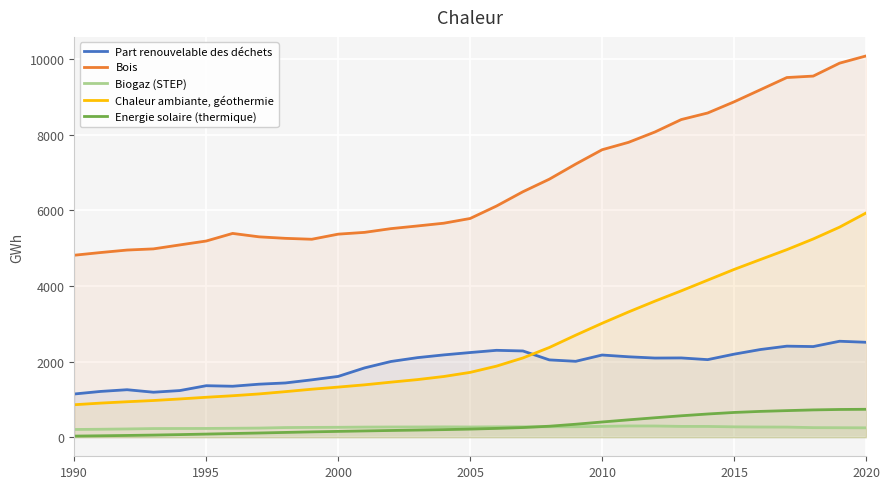

True or false: Energie solaire (thermique) and Chaleur ambiante, géothermie intersect in this chart.

False